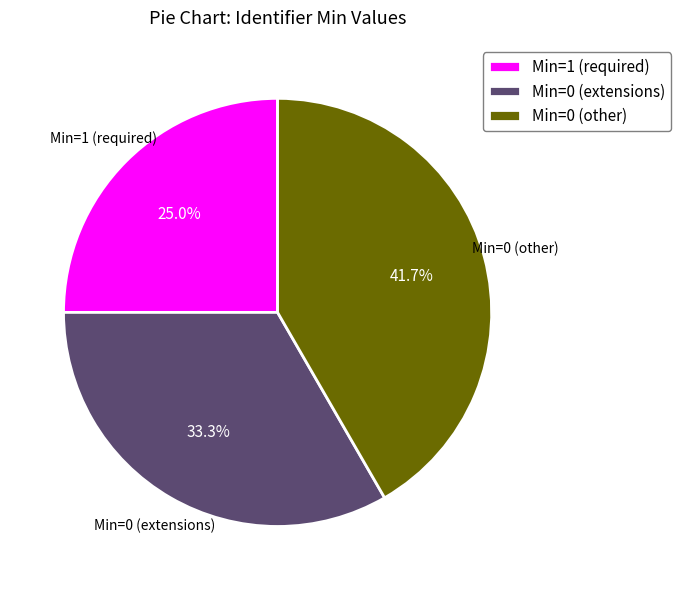

How many slices are in this pie chart?

3